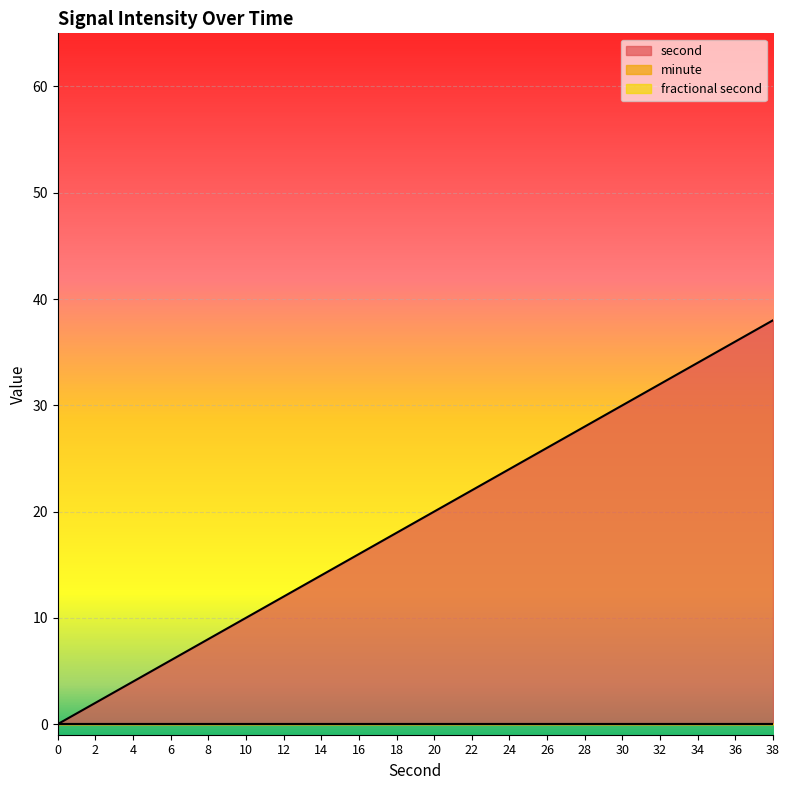

What is the difference between the second values at 38 and 18?

20